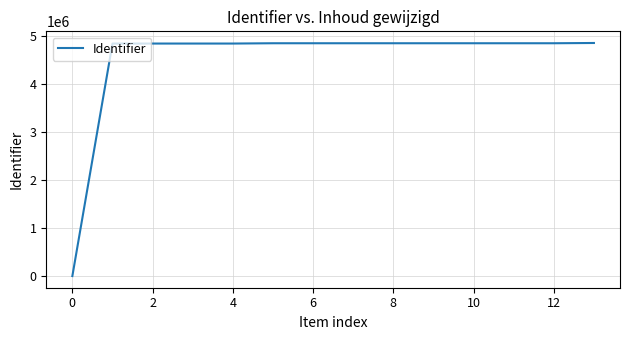

What is the greatest value displayed?

4845255